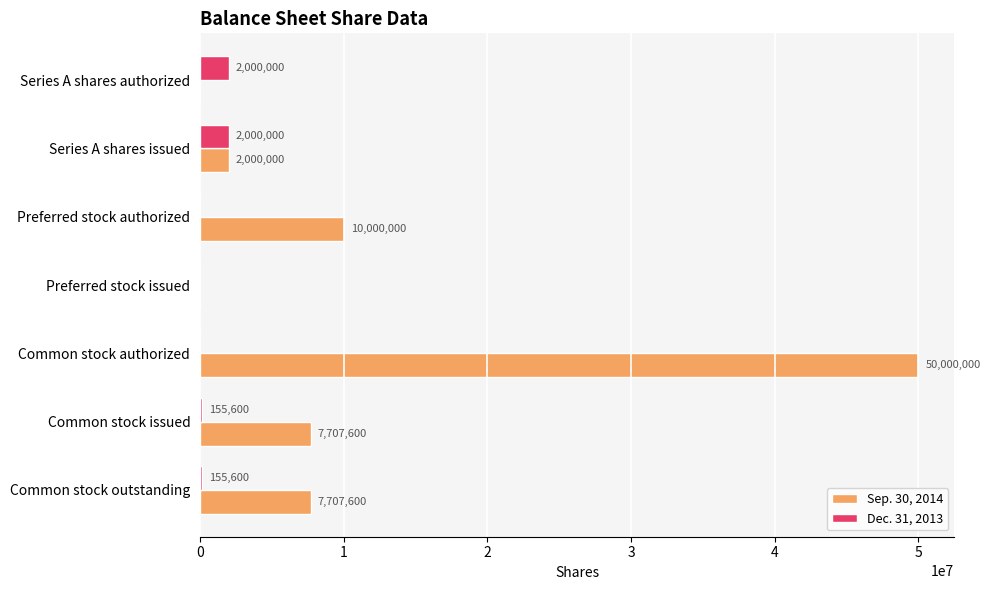

True or false: Sep. 30, 2014 has a value of 7707600 at Common stock outstanding.

True